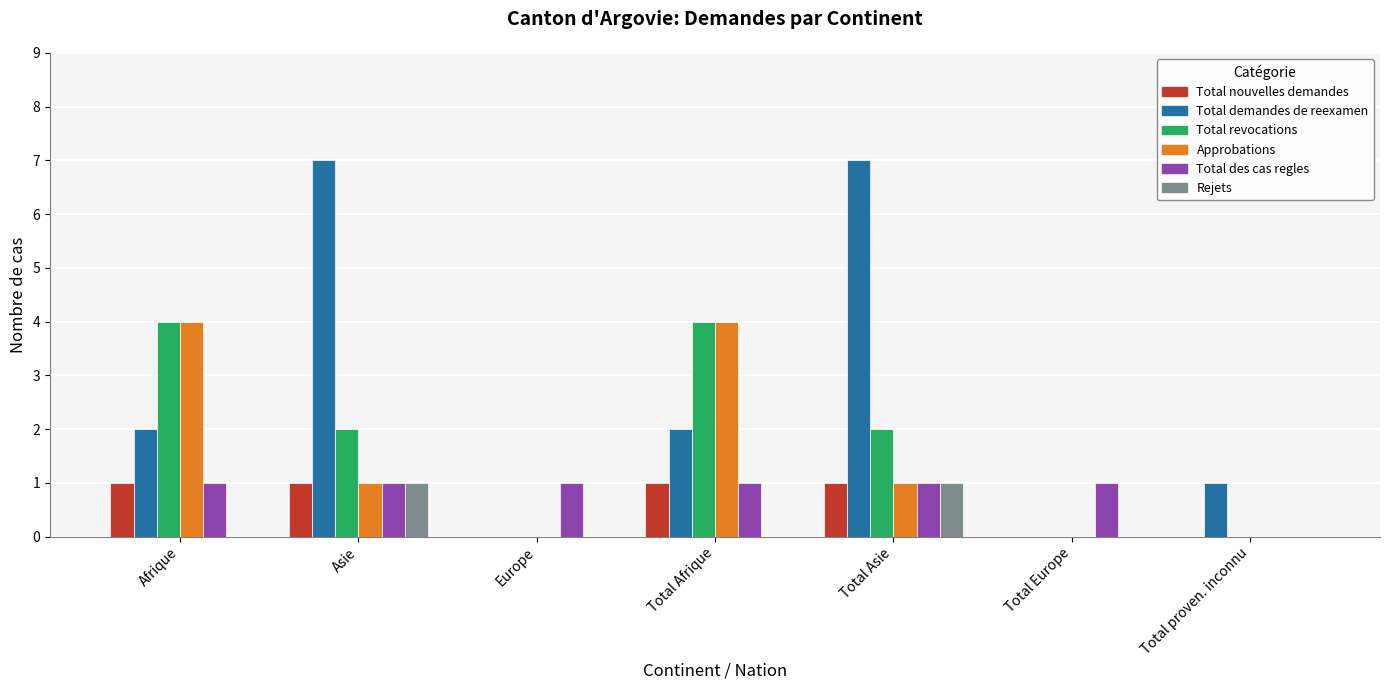

The Total revocations series shows -2 at Total Europe. True or false?

False